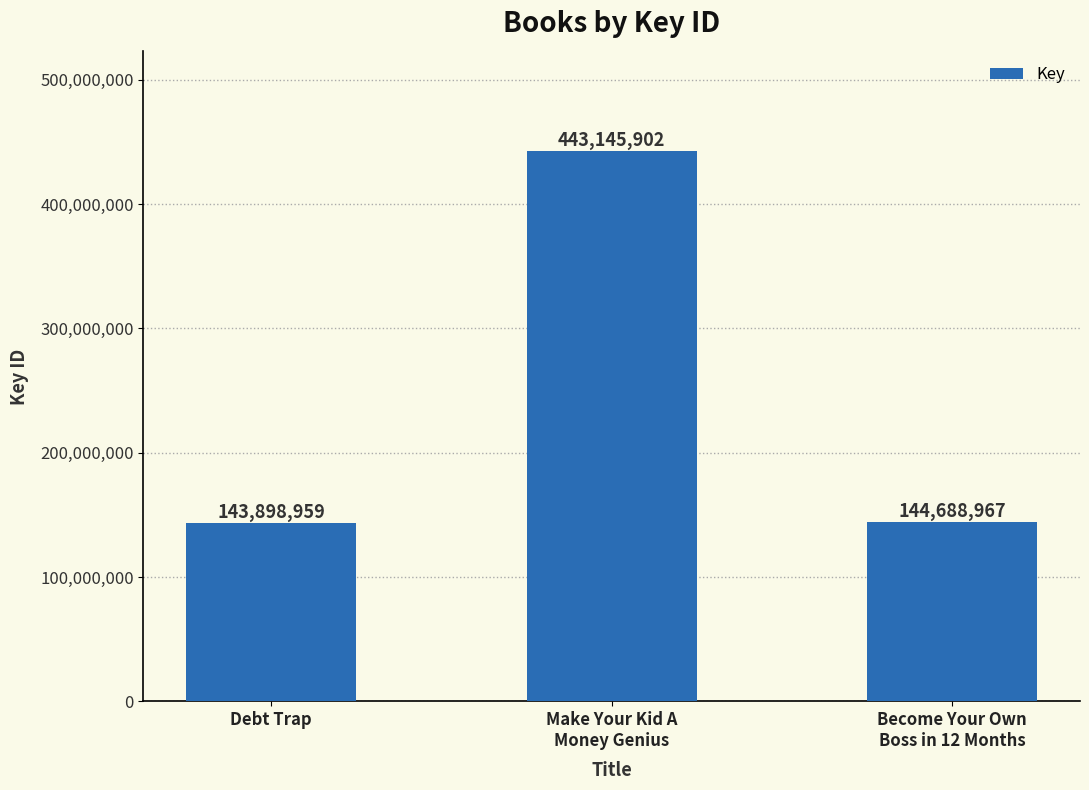

Rank the categories by value from lowest to highest.

Debt Trap, Become Your Own
Boss in 12 Months, Make Your Kid A
Money Genius